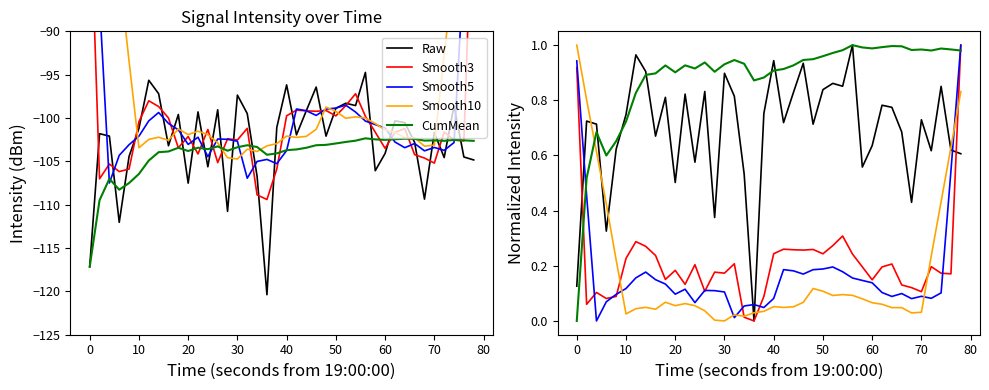

How many lines are shown in the chart?

5